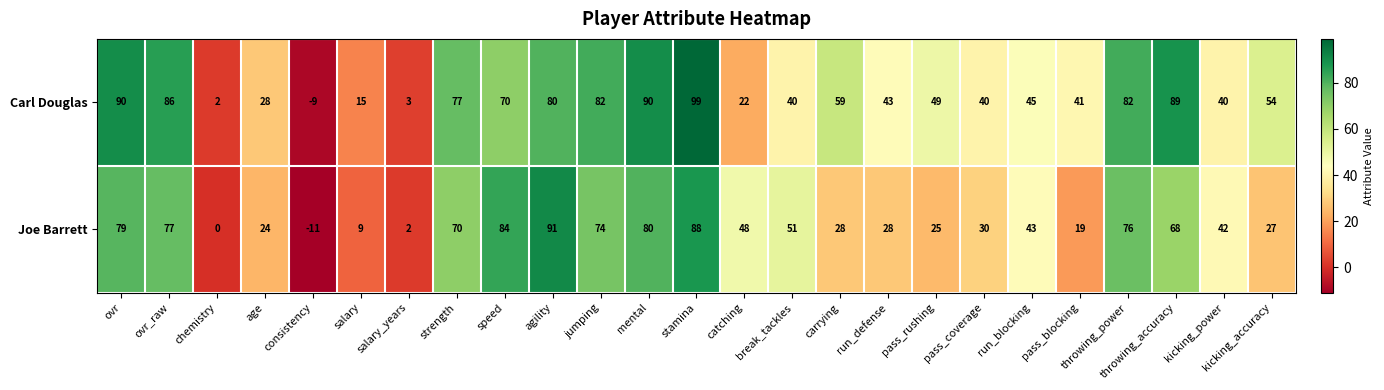

At which category does the chart reach its peak across all series?

stamina